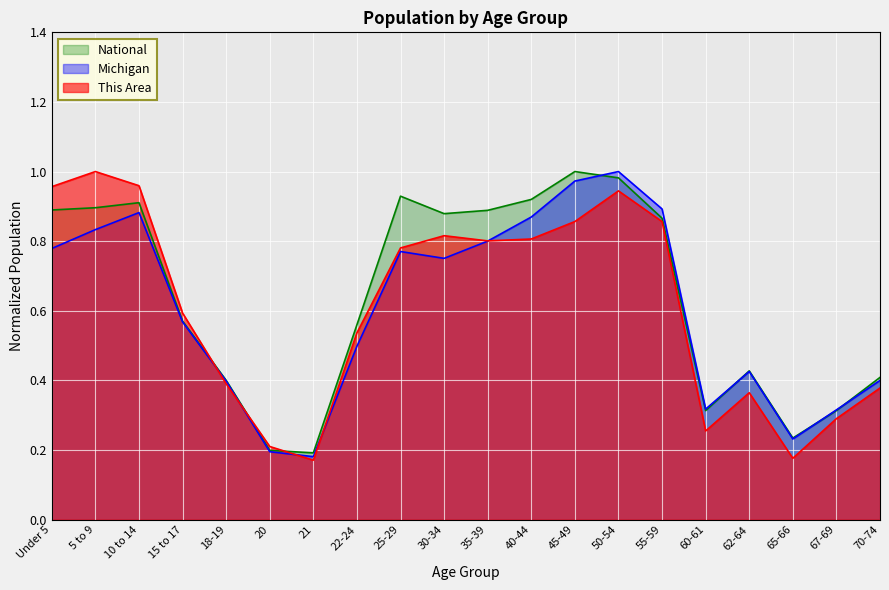

The National series shows 0.3 at 67-69. True or false?

True